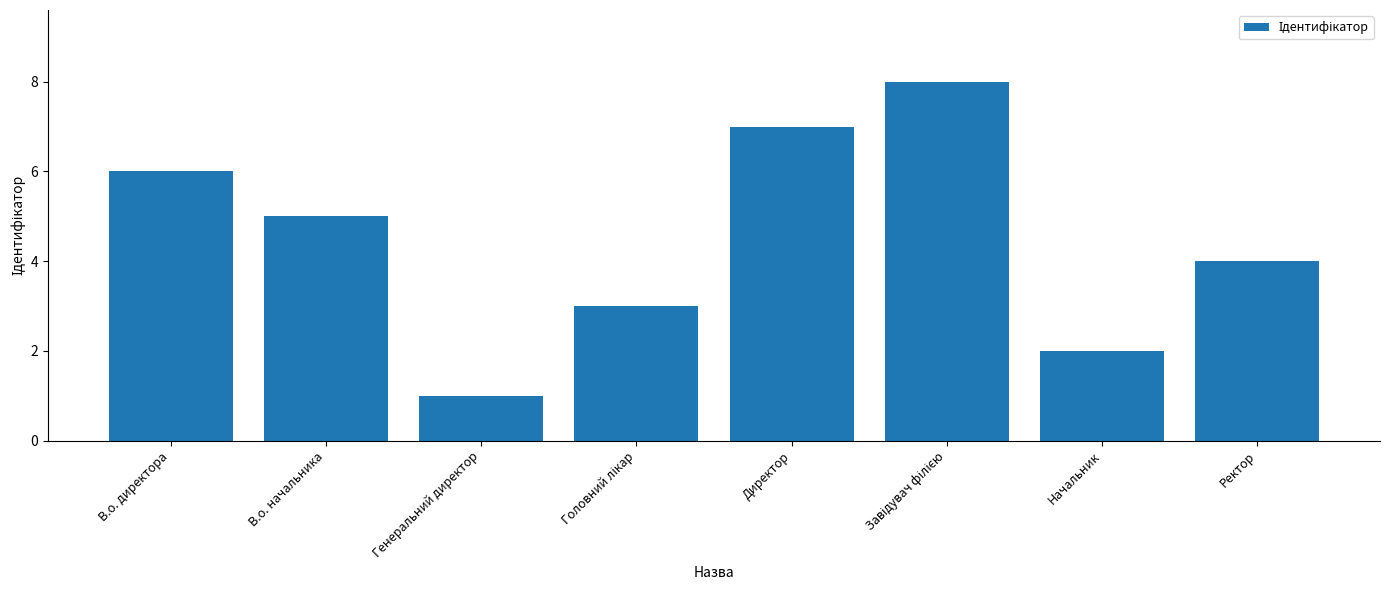

Where is the data nearest to the value 4?

Ректор